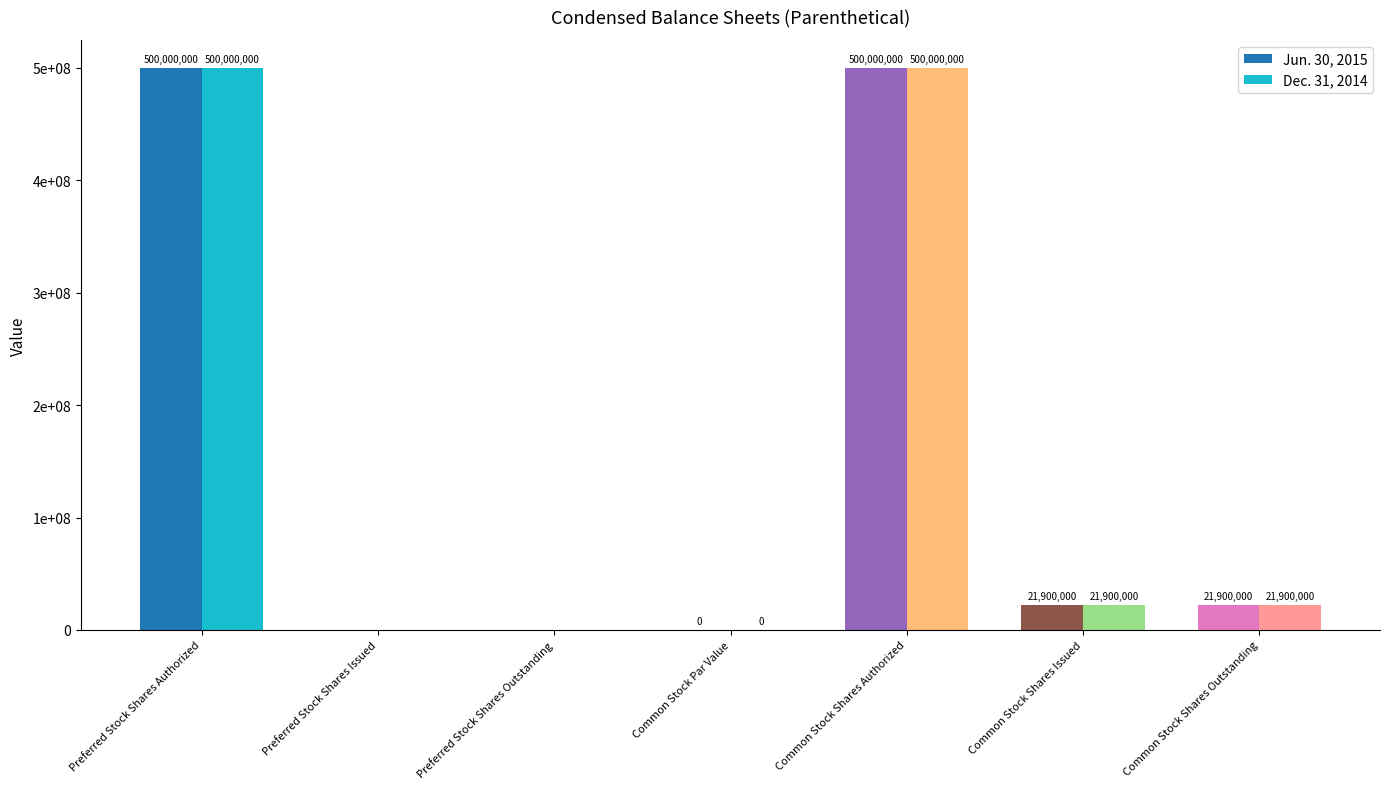

Does the chart contain stacked bars?

No